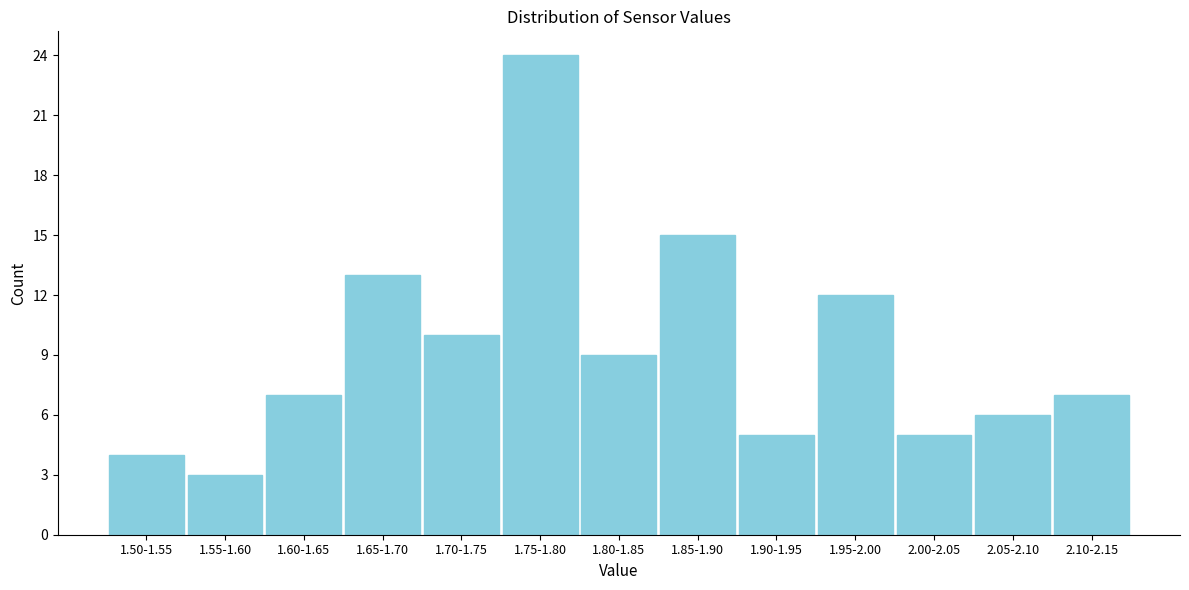

Reading right to left, extract all data points from this chart.

7	6	5	12	5	15	9	24	10	13	7	3	4